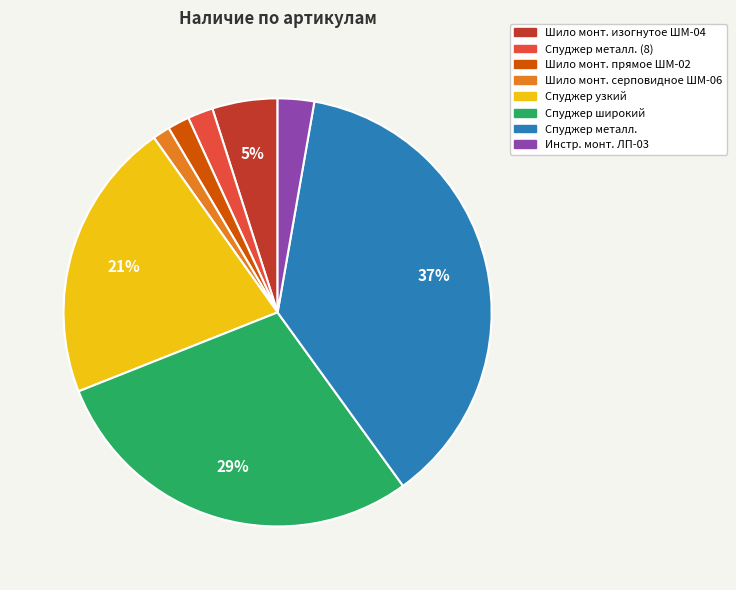

To the nearest percent, what is the average slice percentage?

12%